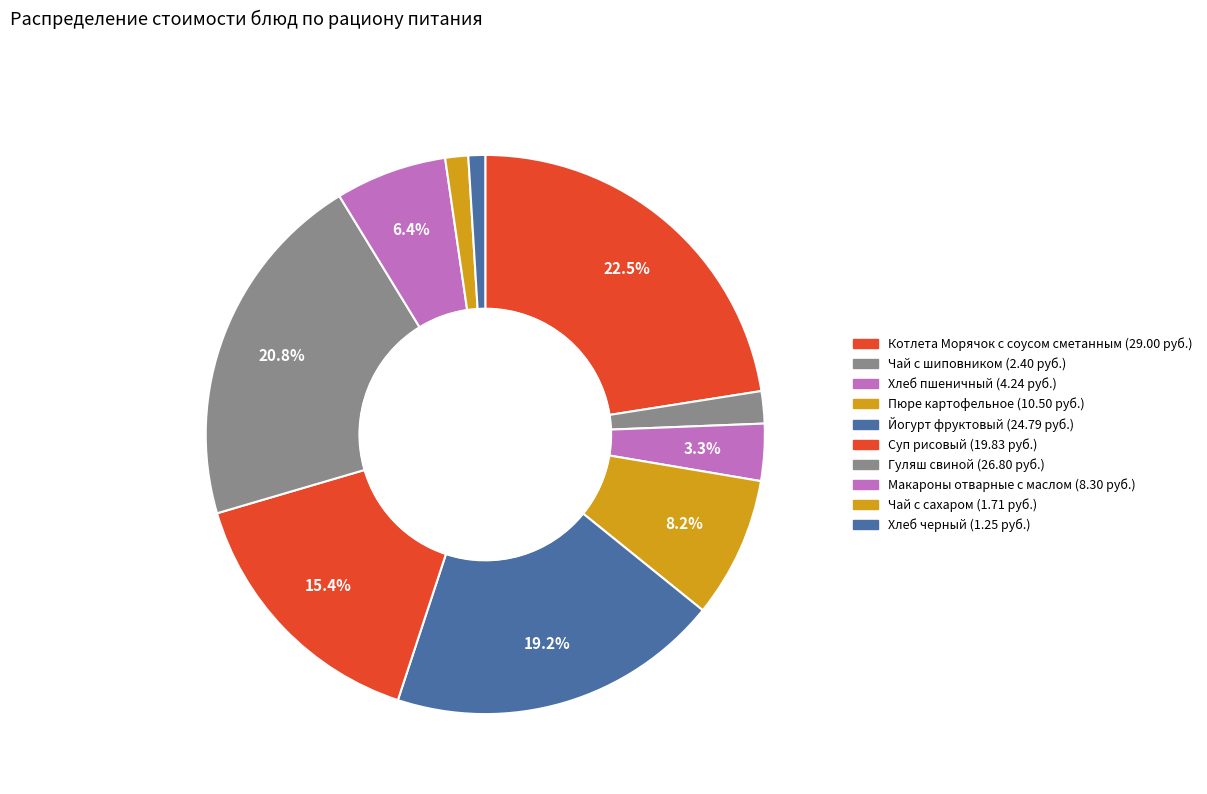

How many segments does this pie chart have?

10